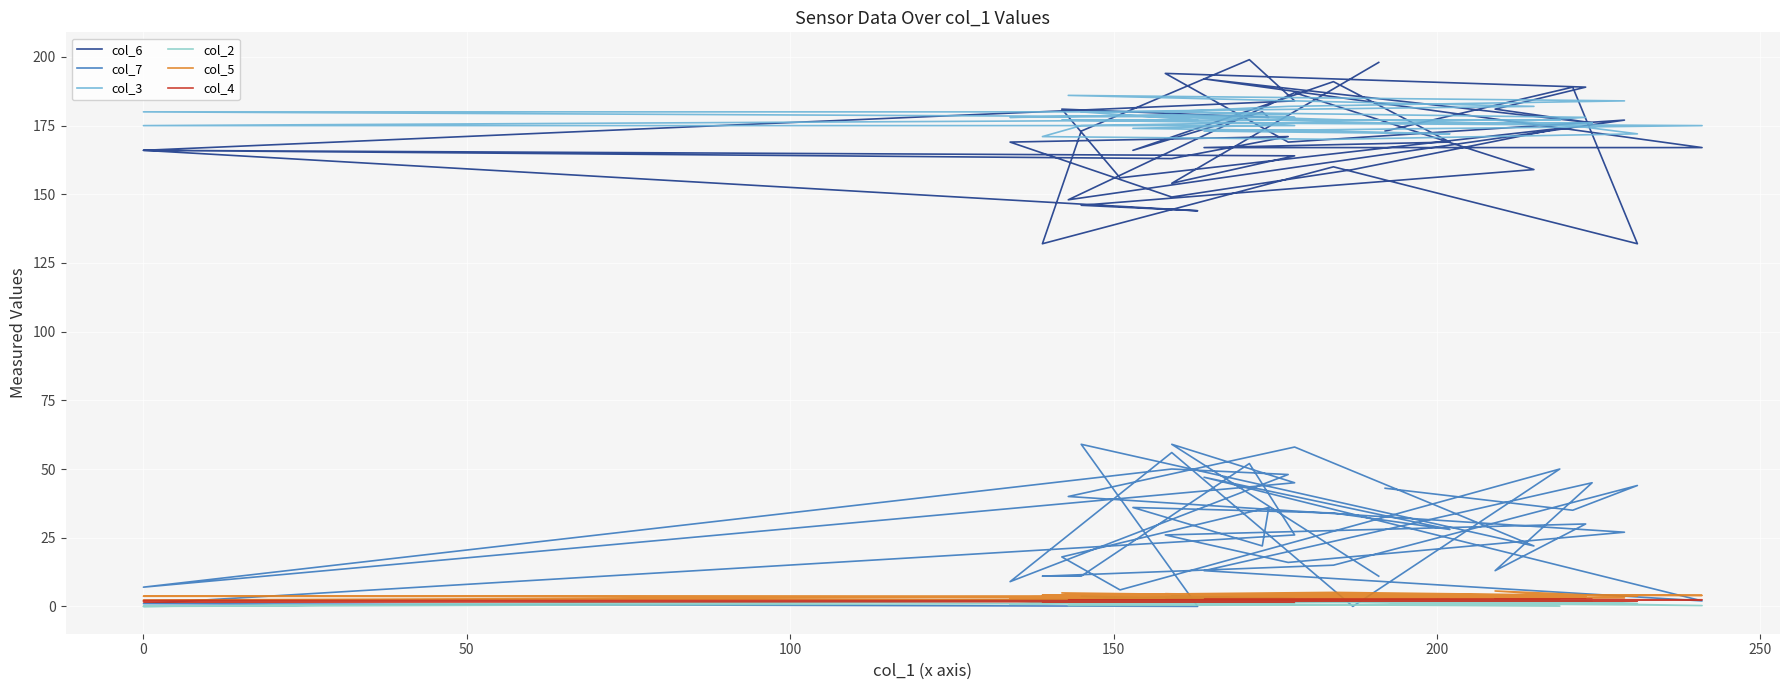

Does the chart display data point markers on the line(s)?

No